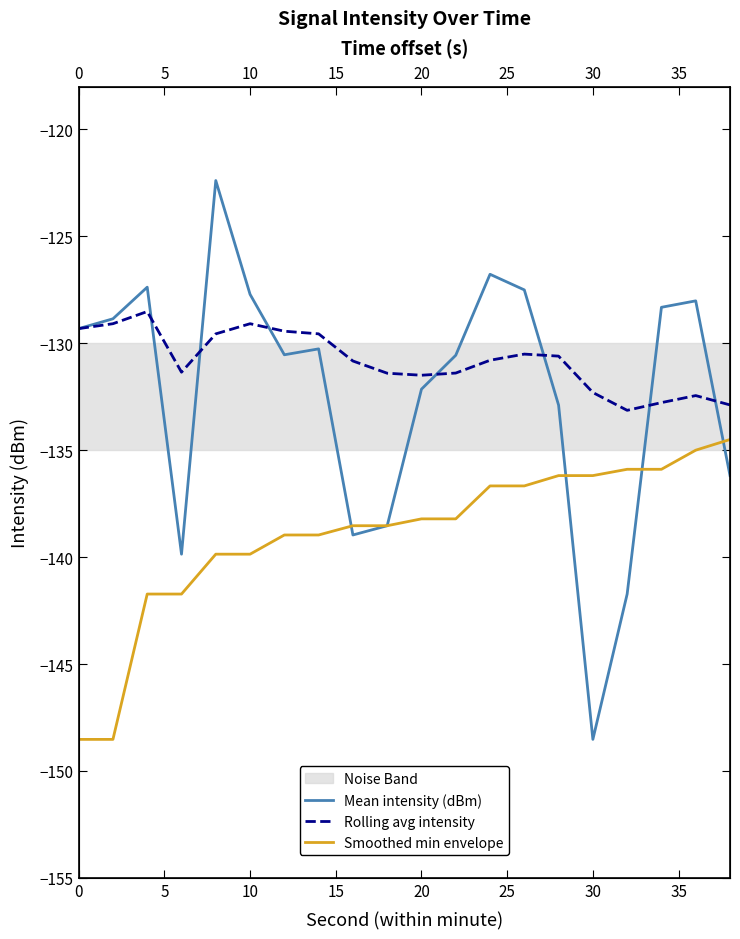

What are all the series names shown in the legend?

Mean intensity (dBm), Rolling avg intensity, Smoothed min envelope